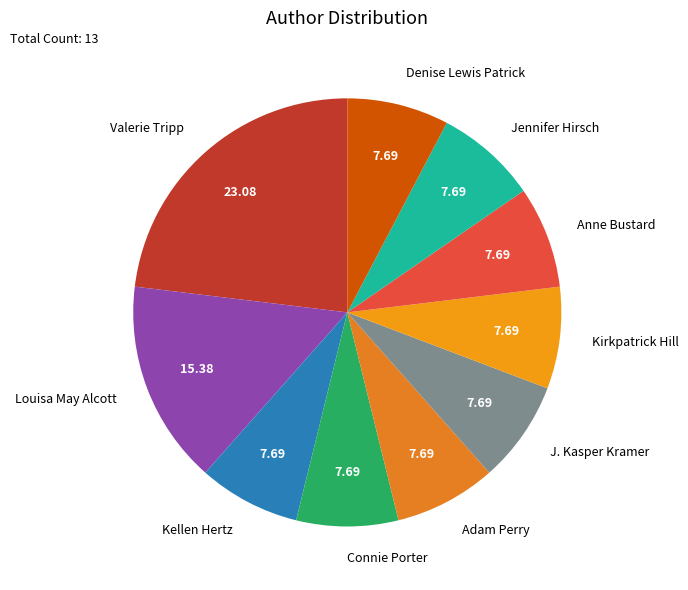

How many slices are in this pie chart?

10